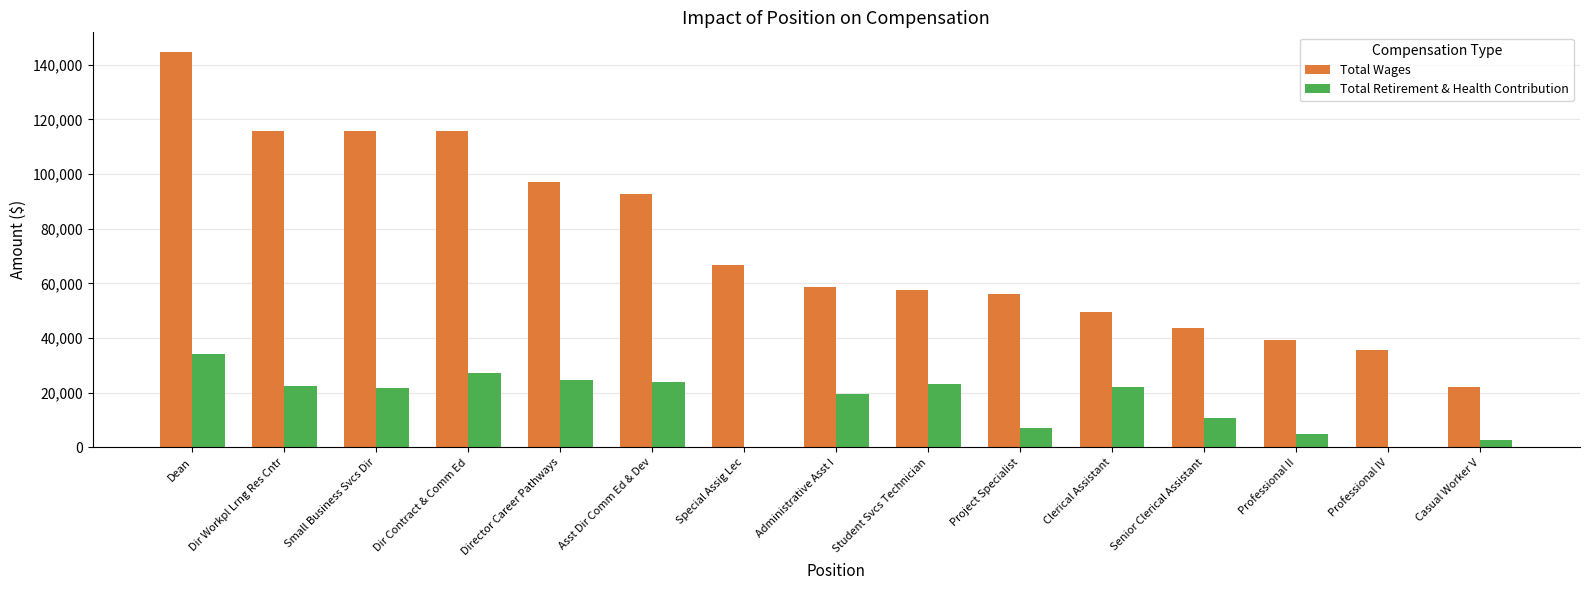

What are all the series names shown in the legend?

Total Wages, Total Retirement & Health Contribution